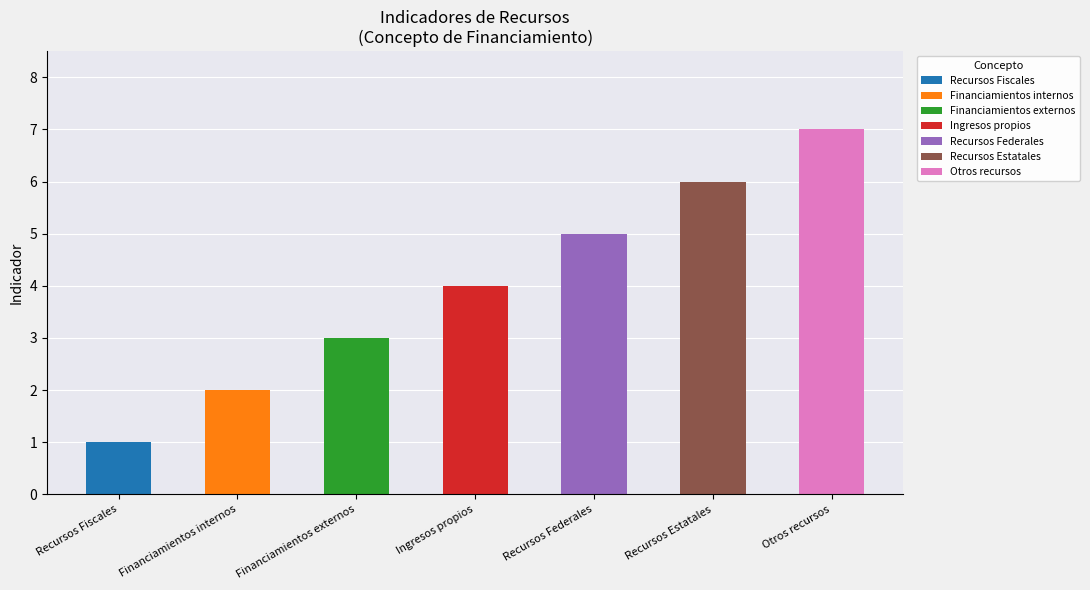

How many bars are there in total?

7